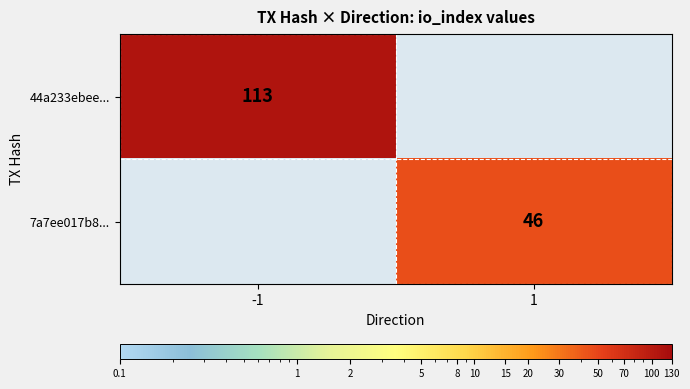

Is it true that 7a7ee017b8... equals 27 at 1?

False